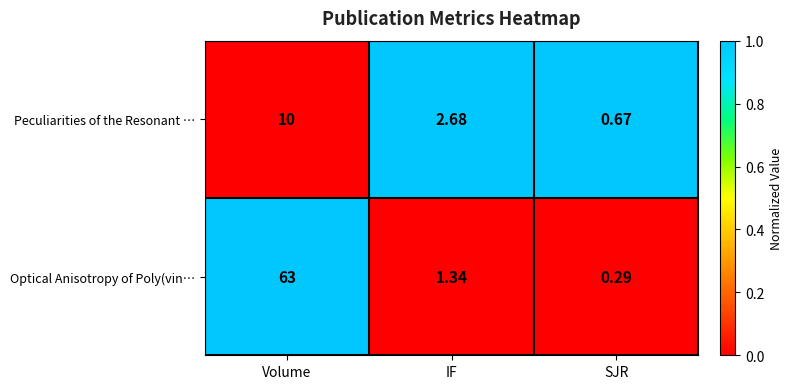

Rank the series by their maximum value, from highest to lowest.

Optical Anisotropy of Poly(vin…, Peculiarities of the Resonant …